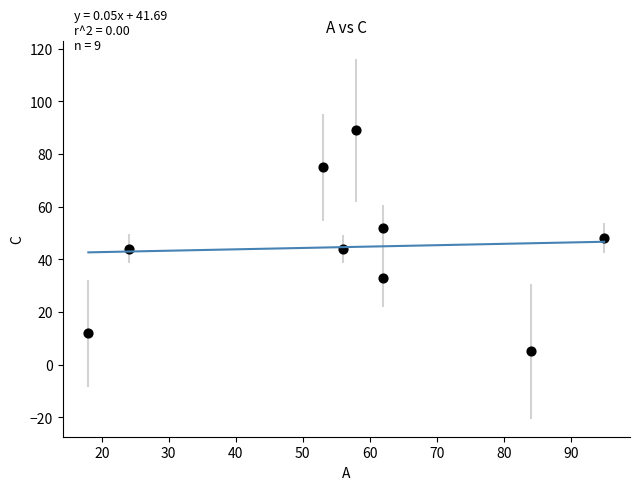

What is the range of Y values (max minus min)?

84